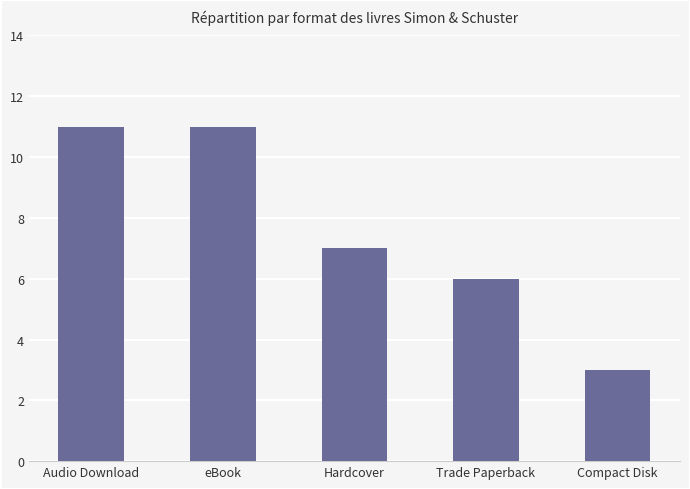

What is the label of the 5th bar from the right?

Audio Download